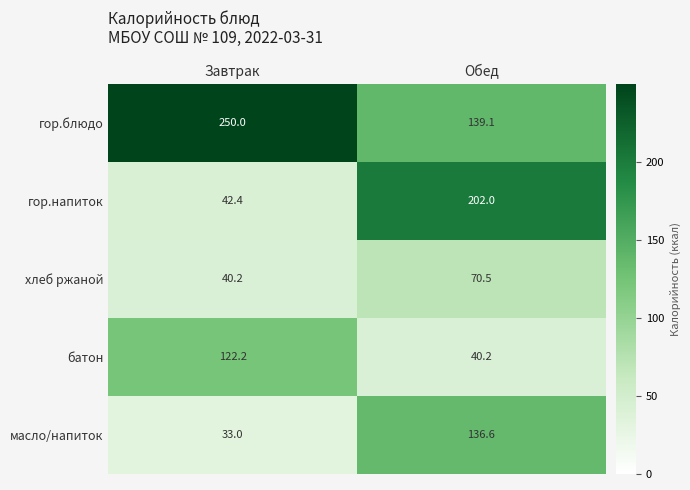

How many series are shown in this chart?

5